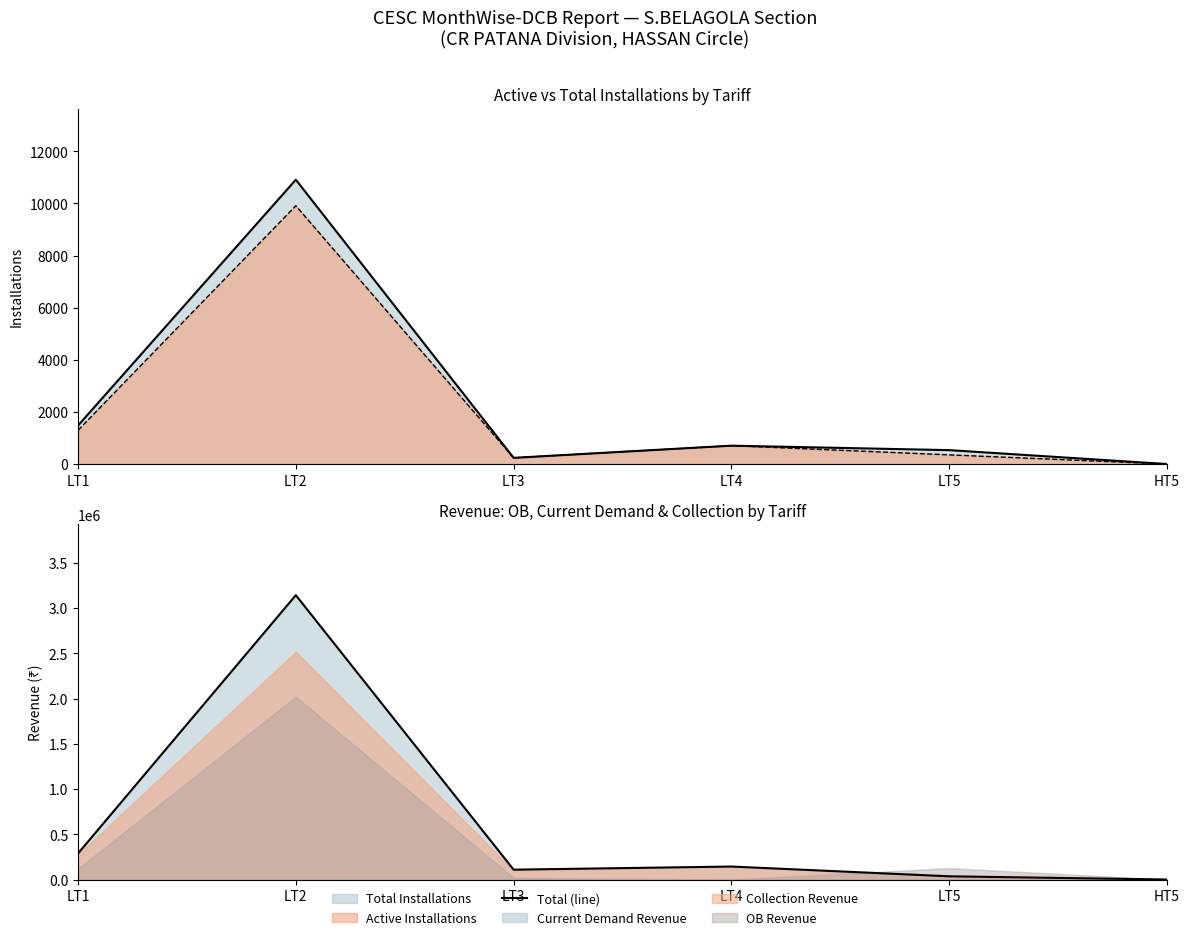

True or false: the data has more than 0 interior local peaks.

True